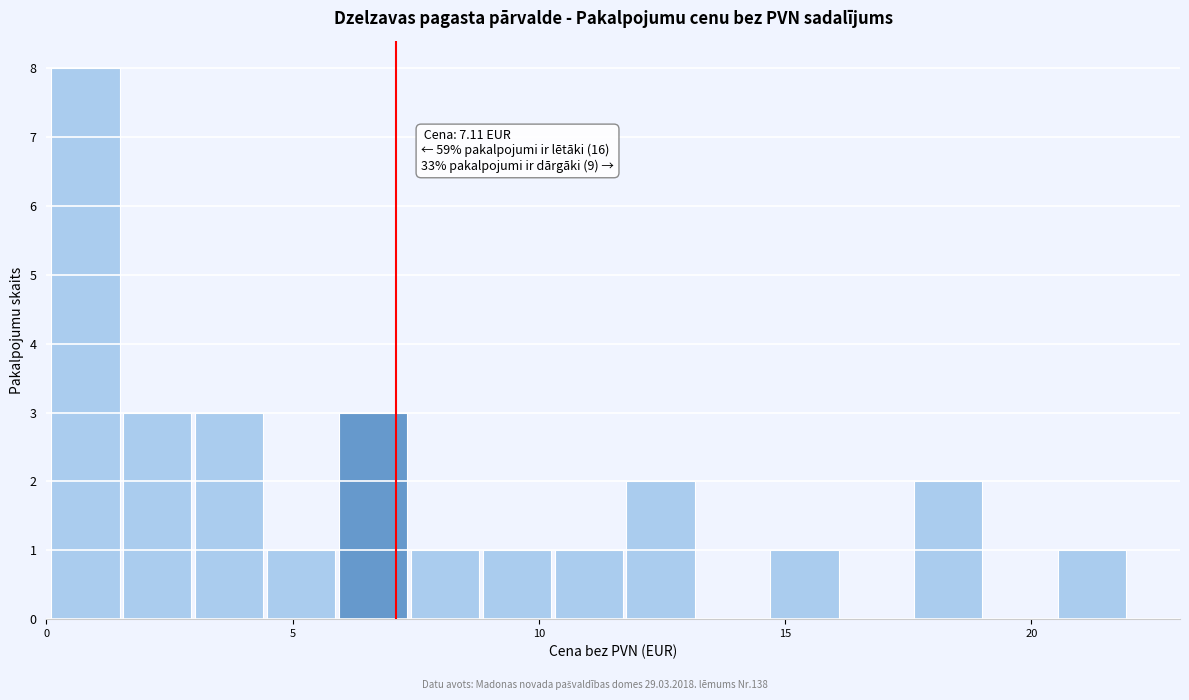

Around what value on the x-axis is the tallest bar? Give the approximate position of its centre, as read against the axis.

1.0